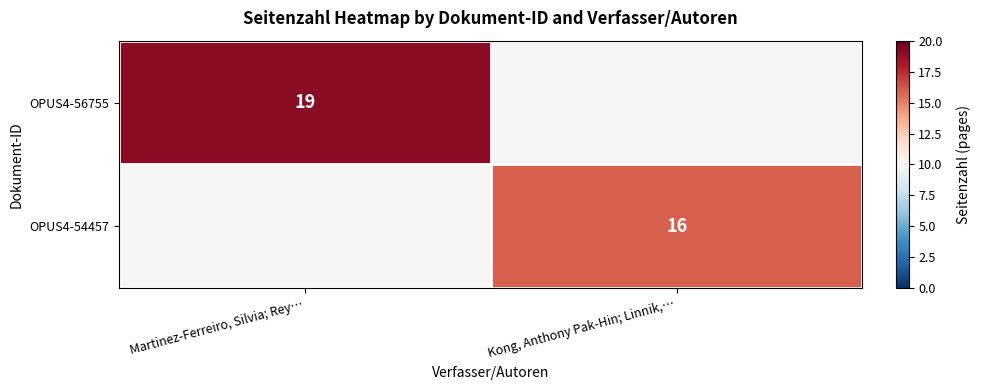

The value of OPUS4-56755 at Martinez-Ferreiro, Silvia; Rey… is 26. True or false?

False